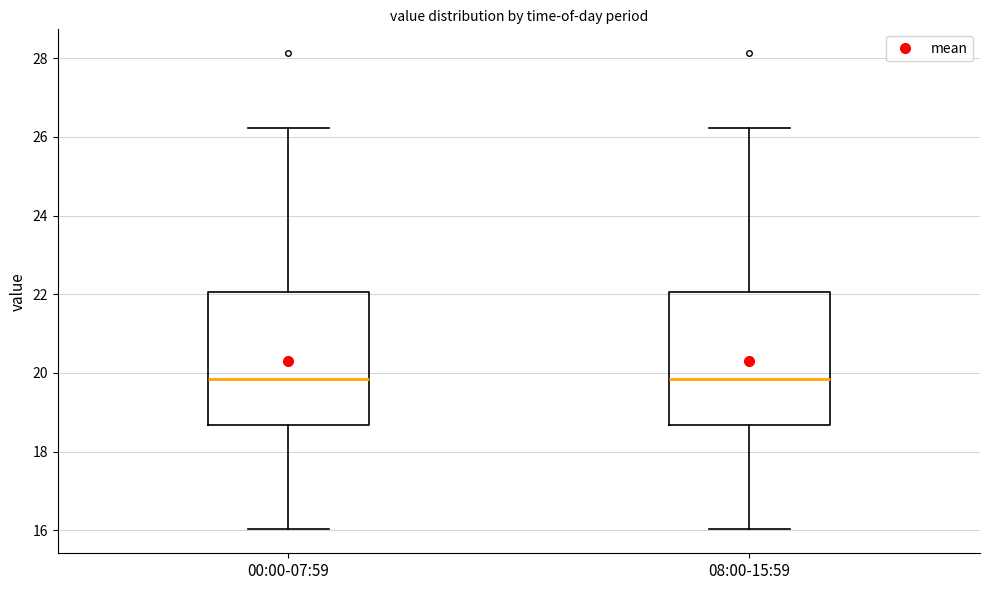

Where is the upper edge of the box for 00:00-07:59 on the y-axis? The values are not printed on the chart, so give them approximately, as read against the axis.

22.0